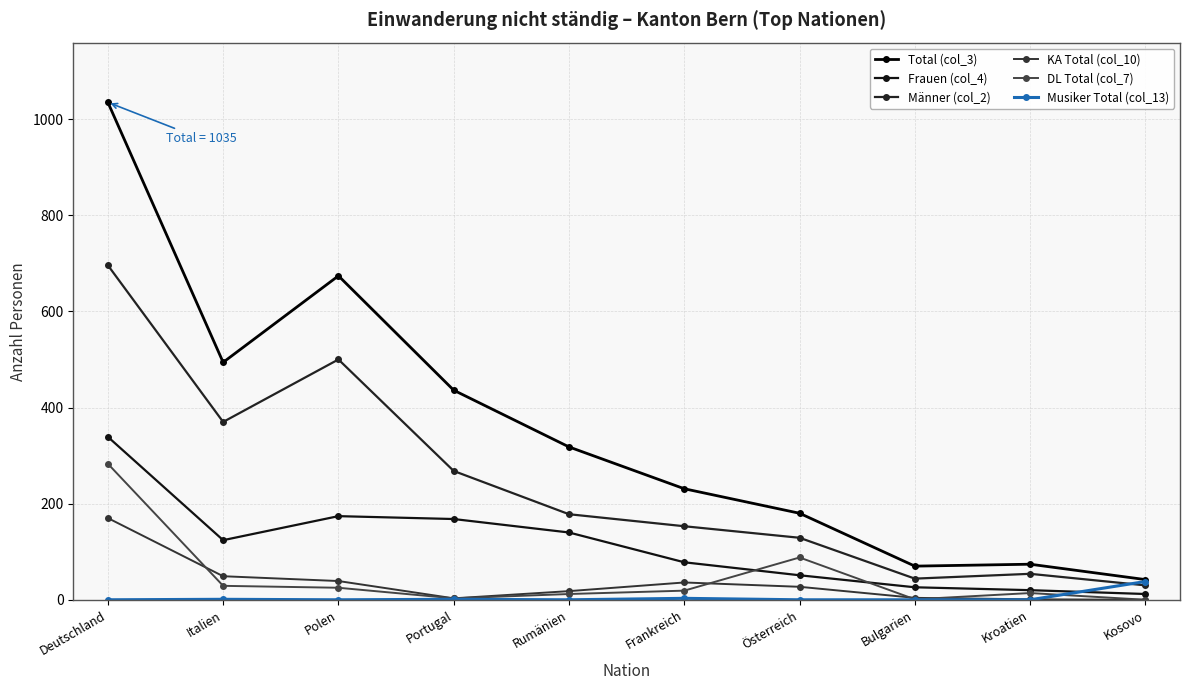

What is the label of the 5th point from the left?

Rumänien